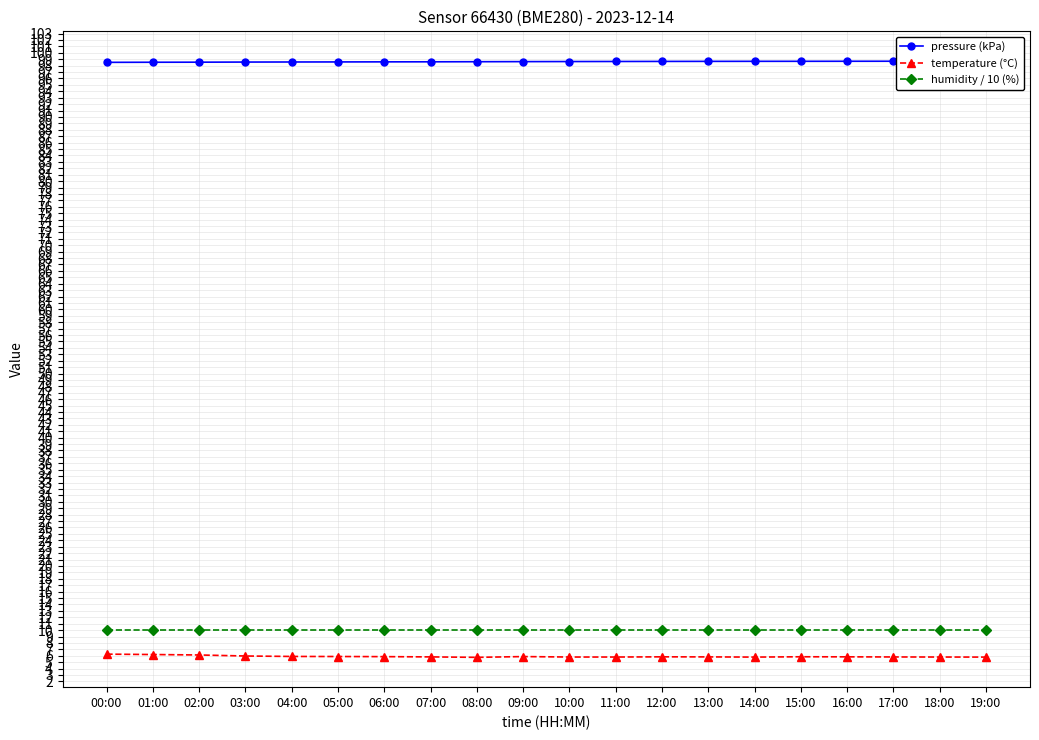

True or false: humidity / 10 (%) has a value of 10.0 at 17:00.

True